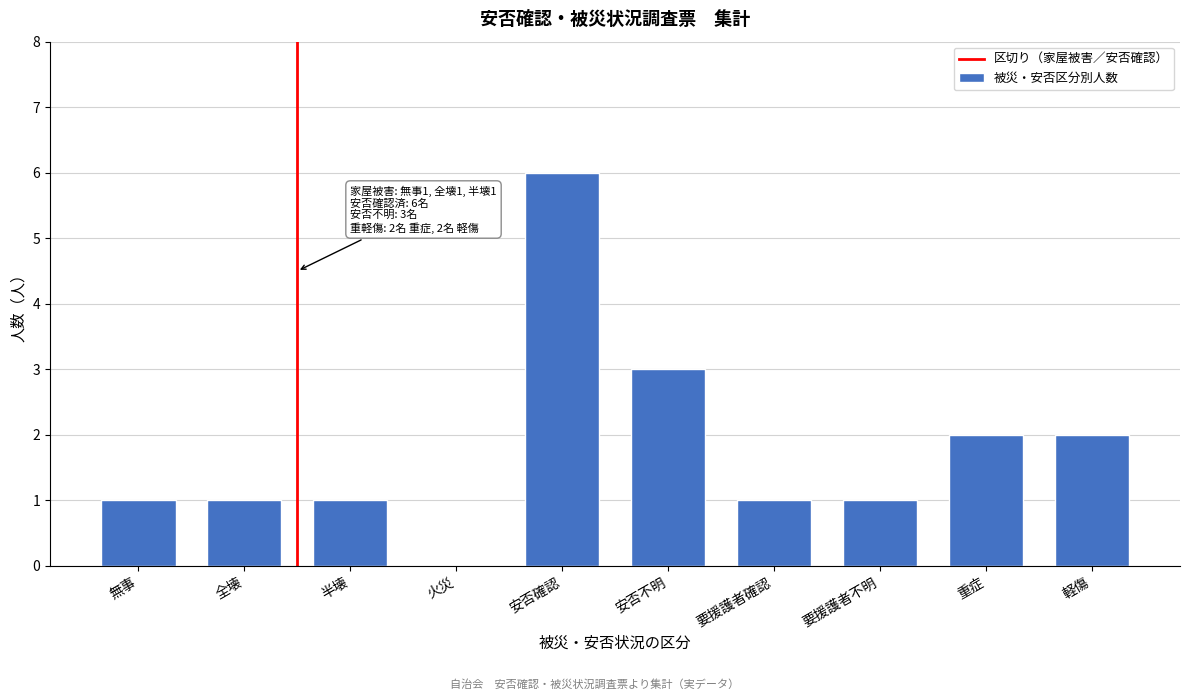

Reading left to right, extract all data points from this chart.

無事=1	全壊=1	半壊=1	火災=0	安否確認=6	安否不明=3	要援護者確認=1	要援護者不明=1	重症=2	軽傷=2